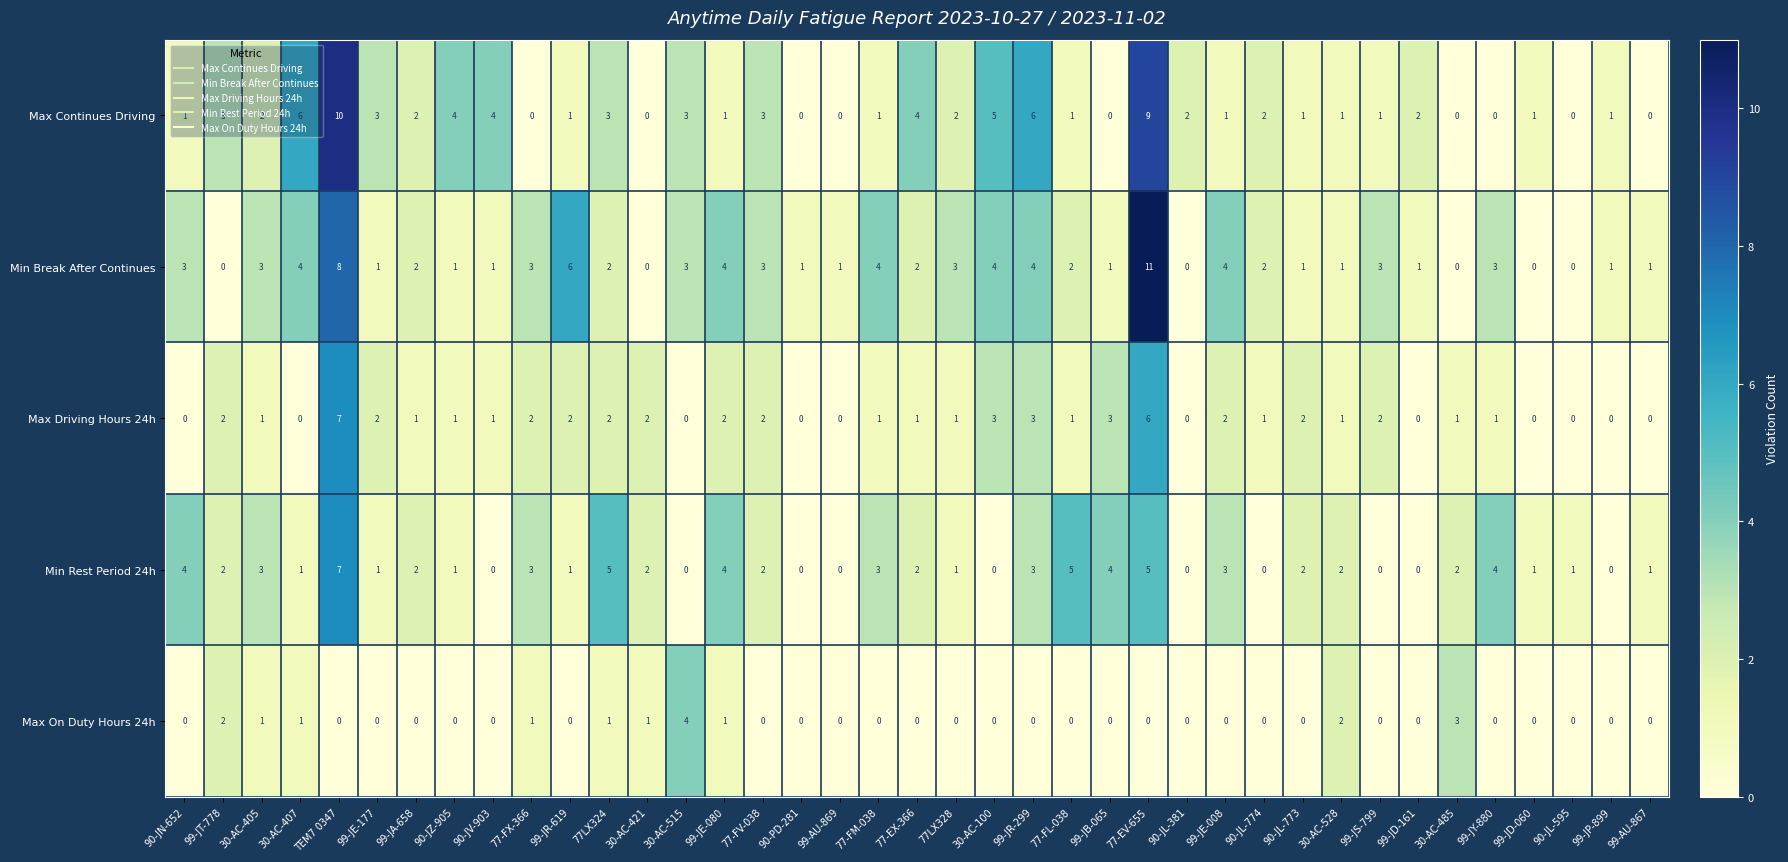

True or false: Max Continues Driving has a value of -4 at 99-AU-869.

False